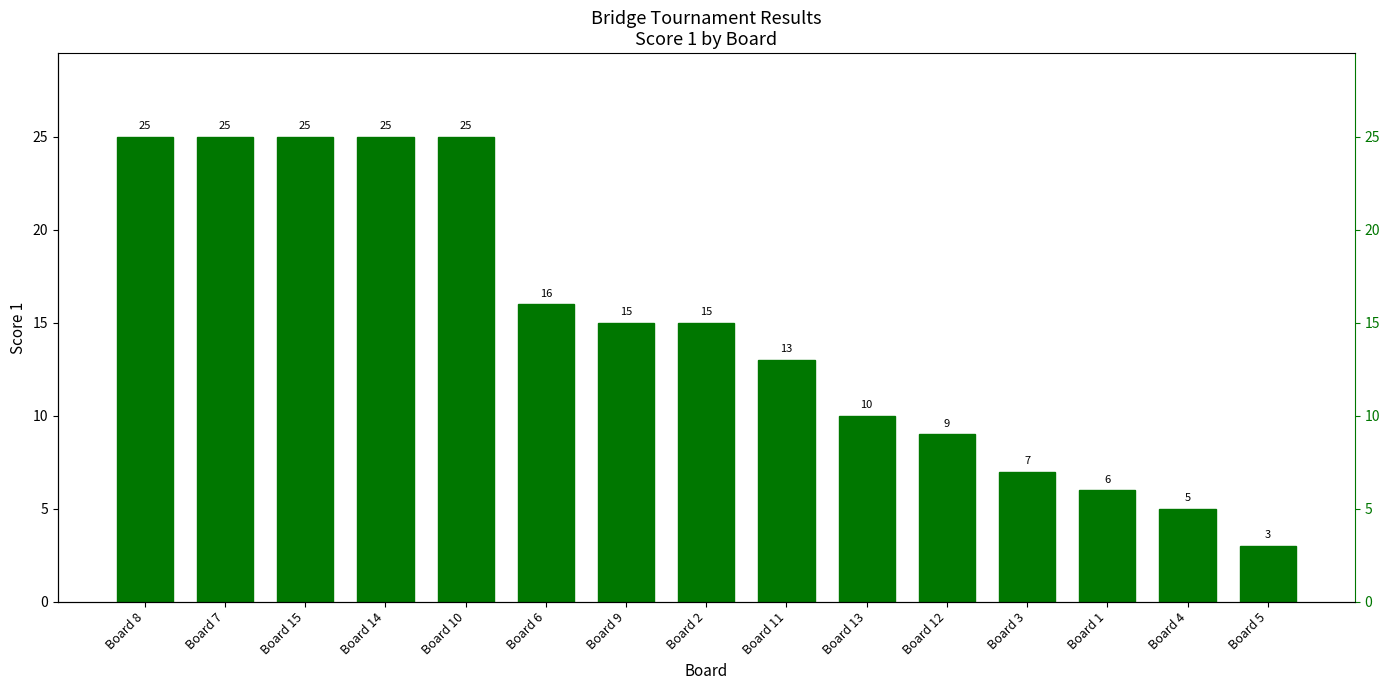

List the labels in order of value, largest first.

Board 8, Board 7, Board 15, Board 14, Board 10, Board 6, Board 9, Board 2, Board 11, Board 13, Board 12, Board 3, Board 1, Board 4, Board 5